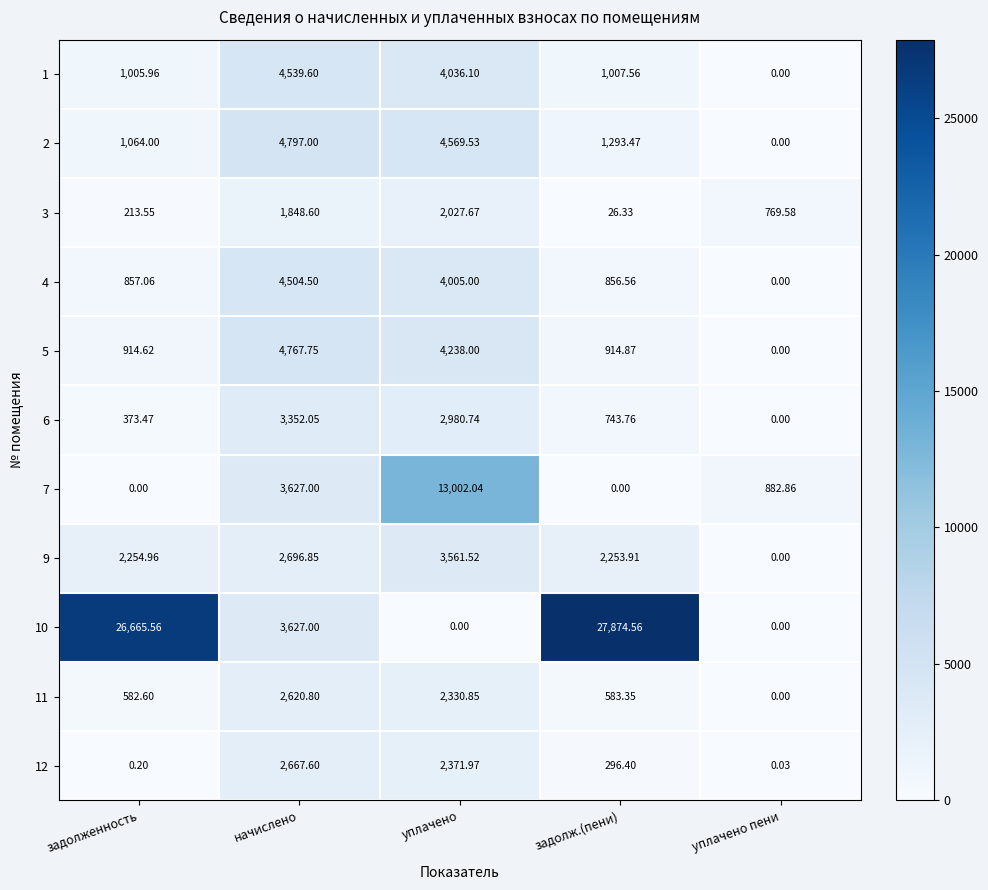

Count the number of data series in this chart.

11